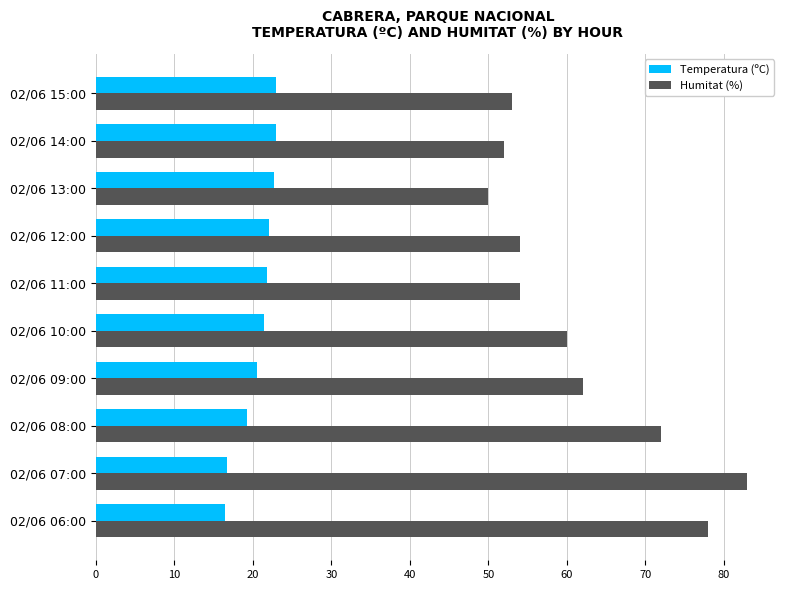

Which series has the widest spread of values?

Humitat (%)